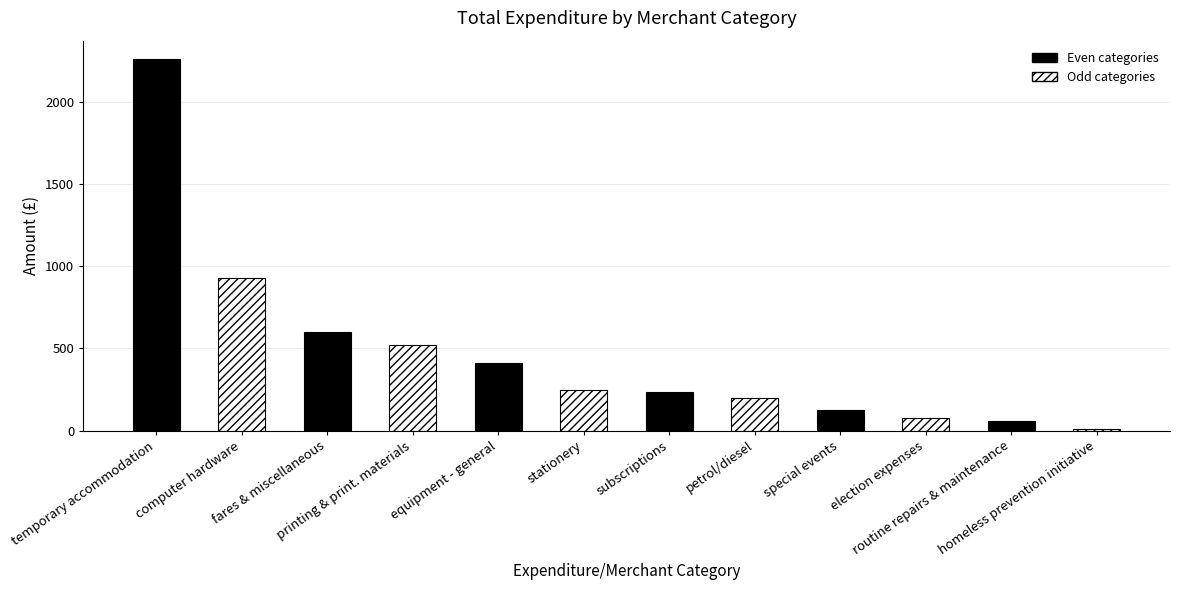

What is the average value?

472.1